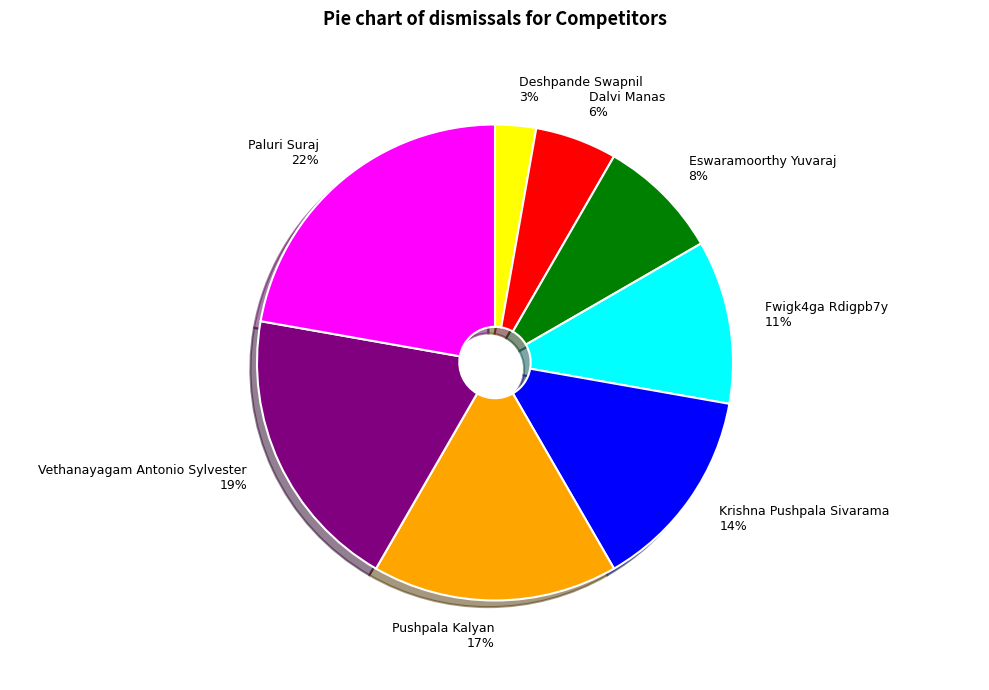

Rank the categories by value from highest to lowest.

Paluri Suraj, Vethanayagam Antonio Sylvester, Pushpala Kalyan, Krishna Pushpala Sivarama, Fwigk4ga Rdigpb7y, Eswaramoorthy Yuvaraj, Dalvi Manas, Deshpande Swapnil